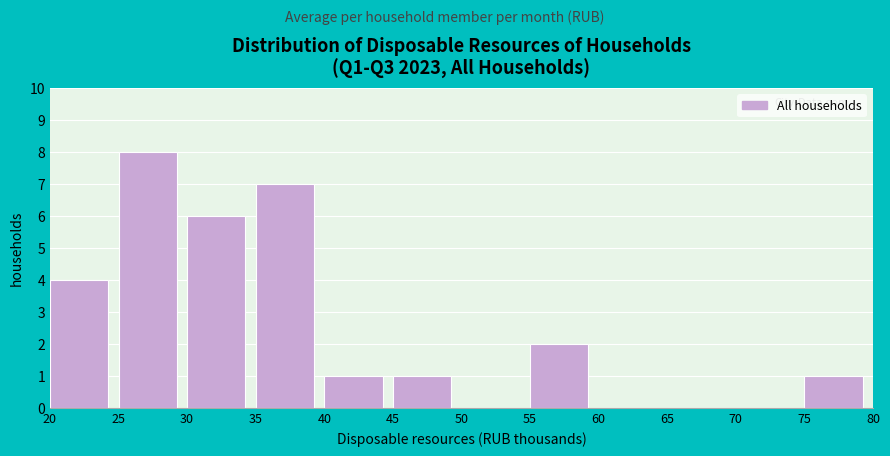

Over which range of the x-axis is the bar tallest?

25 to 30